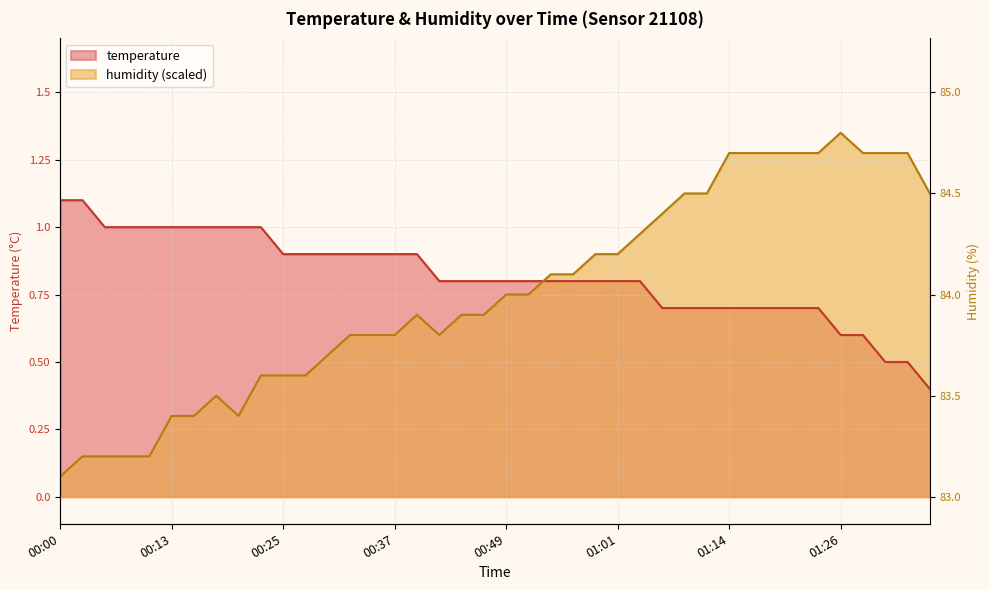

Rank the series by their average value, from lowest to highest.

humidity, temperature